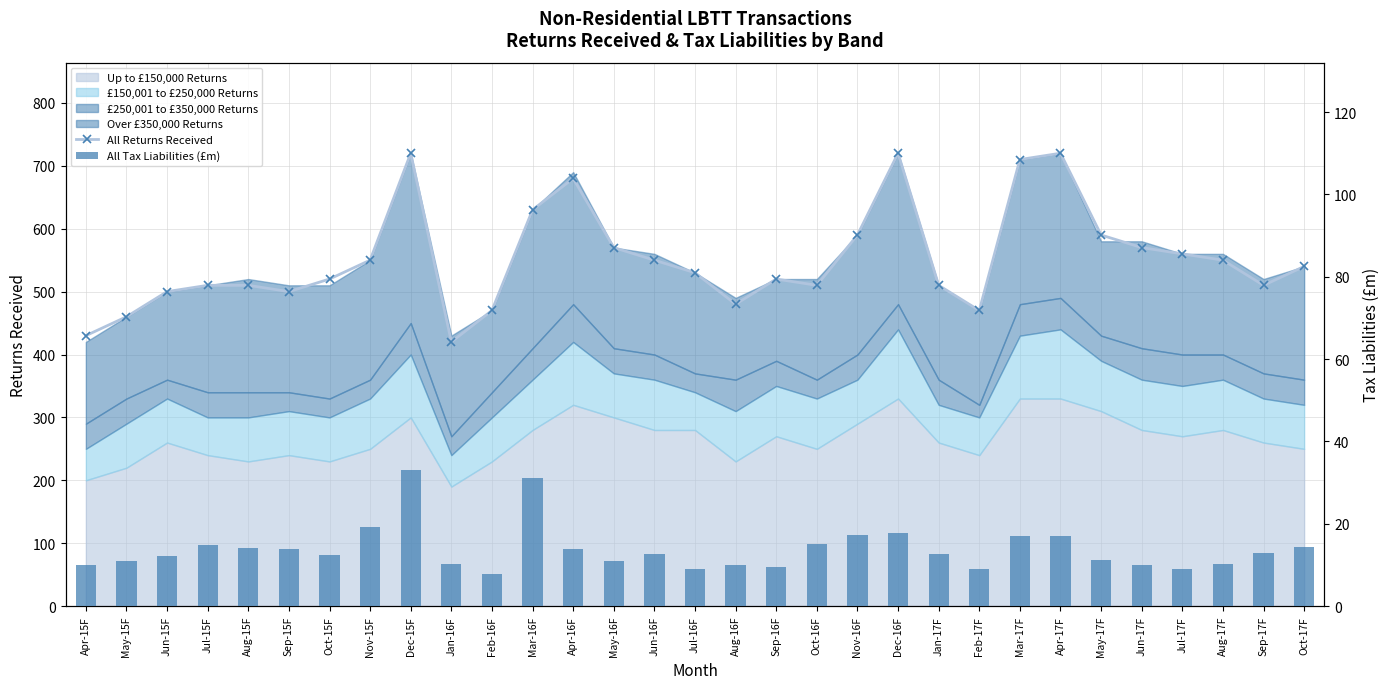

Rank the categories by All Tax Liabilities (£m) value from highest to lowest.

Dec-15F, Mar-16F, Nov-15F, Dec-16F, Nov-16F, Mar-17F, Apr-17F, Oct-16F, Jul-15F, Oct-17F, Aug-15F, Apr-16F, Sep-15F, Sep-17F, Jan-17F, Jun-16F, Oct-15F, Jun-15F, May-17F, May-15F, May-16F, Aug-17F, Jan-16F, Aug-16F, Jun-17F, Apr-15F, Sep-16F, Feb-17F, Jul-17F, Jul-16F, Feb-16F